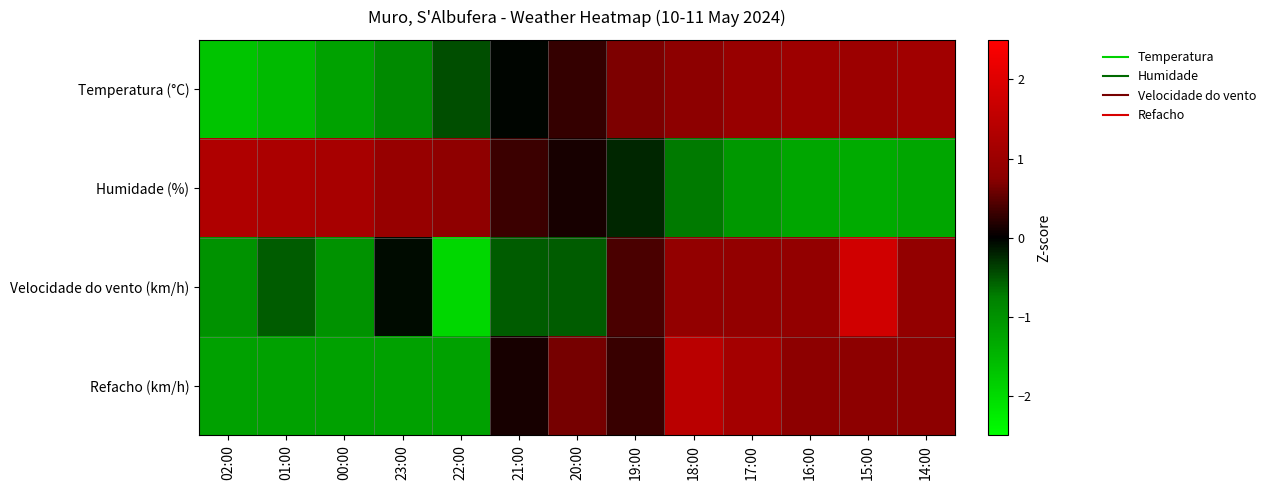

At how many categories does at least one series exceed 0?

13